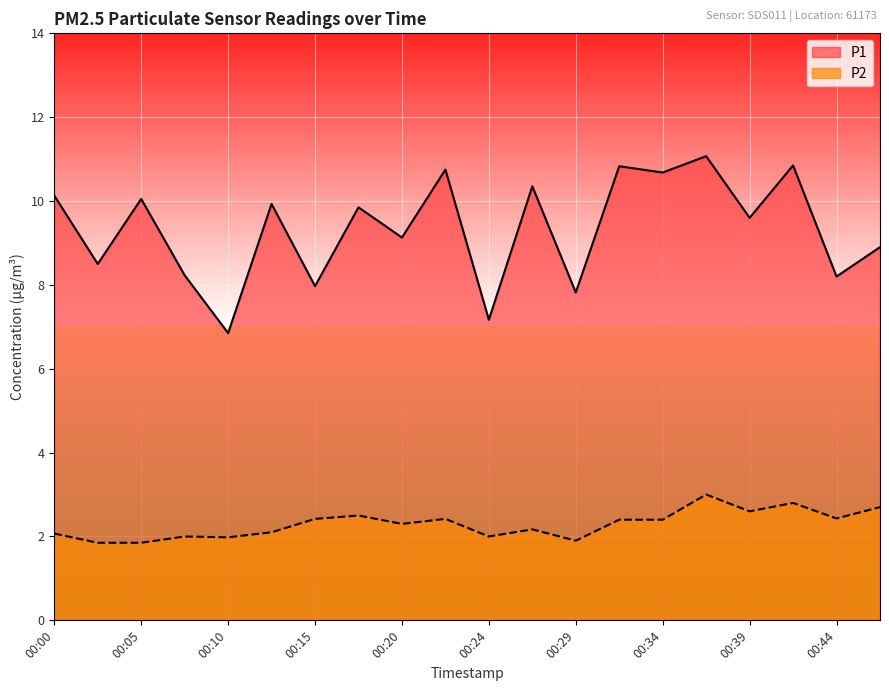

Which series has the largest total across all categories?

P1